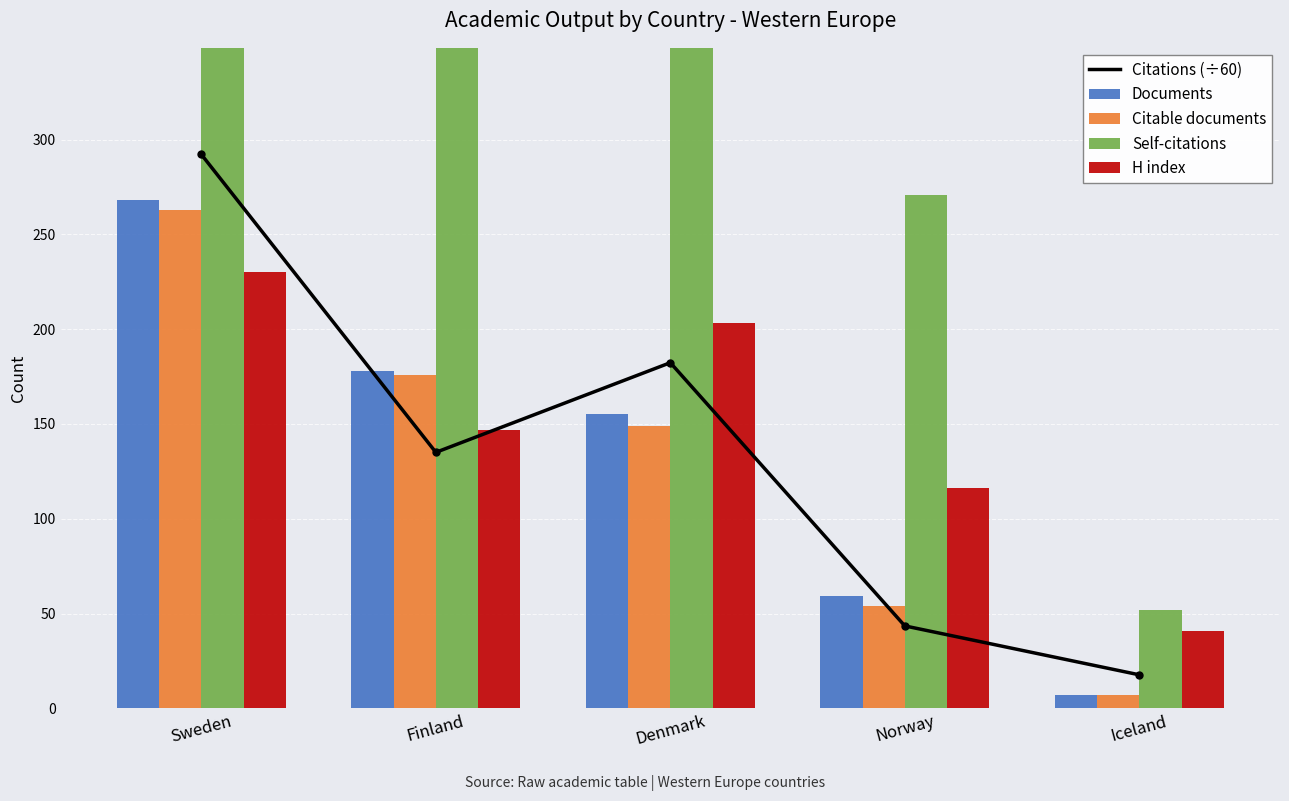

Which series has the largest total across all categories?

Self-citations